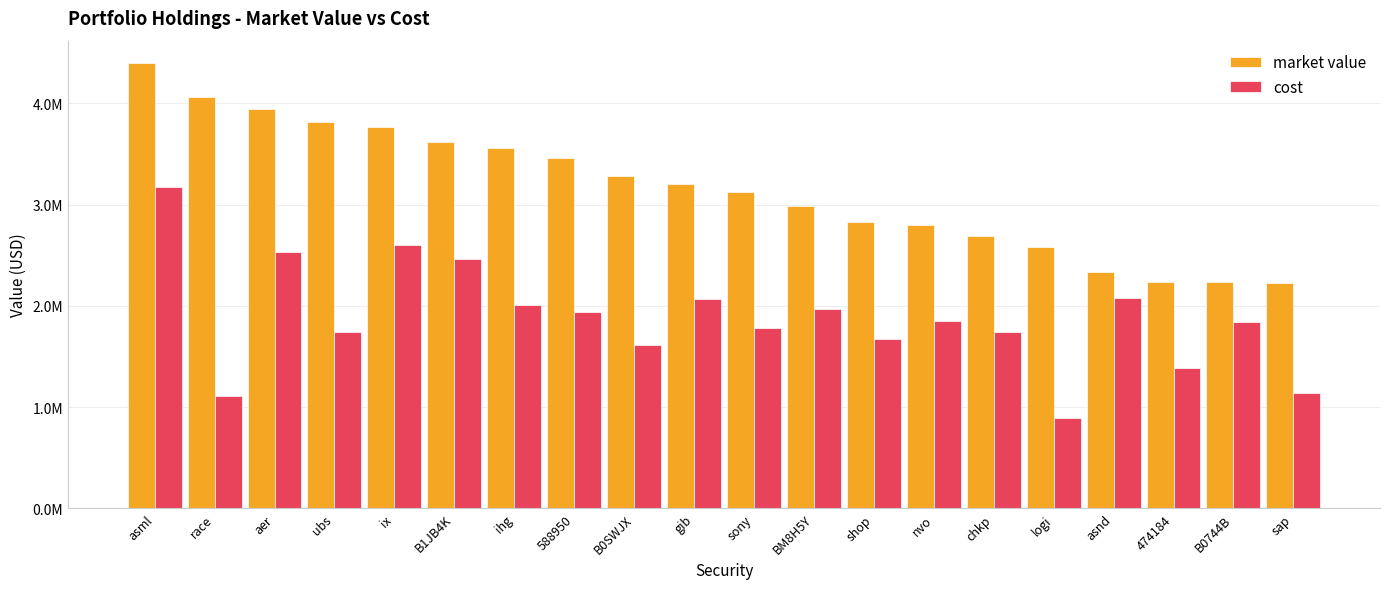

Are the bars grouped side by side (vs. stacked)?

Yes